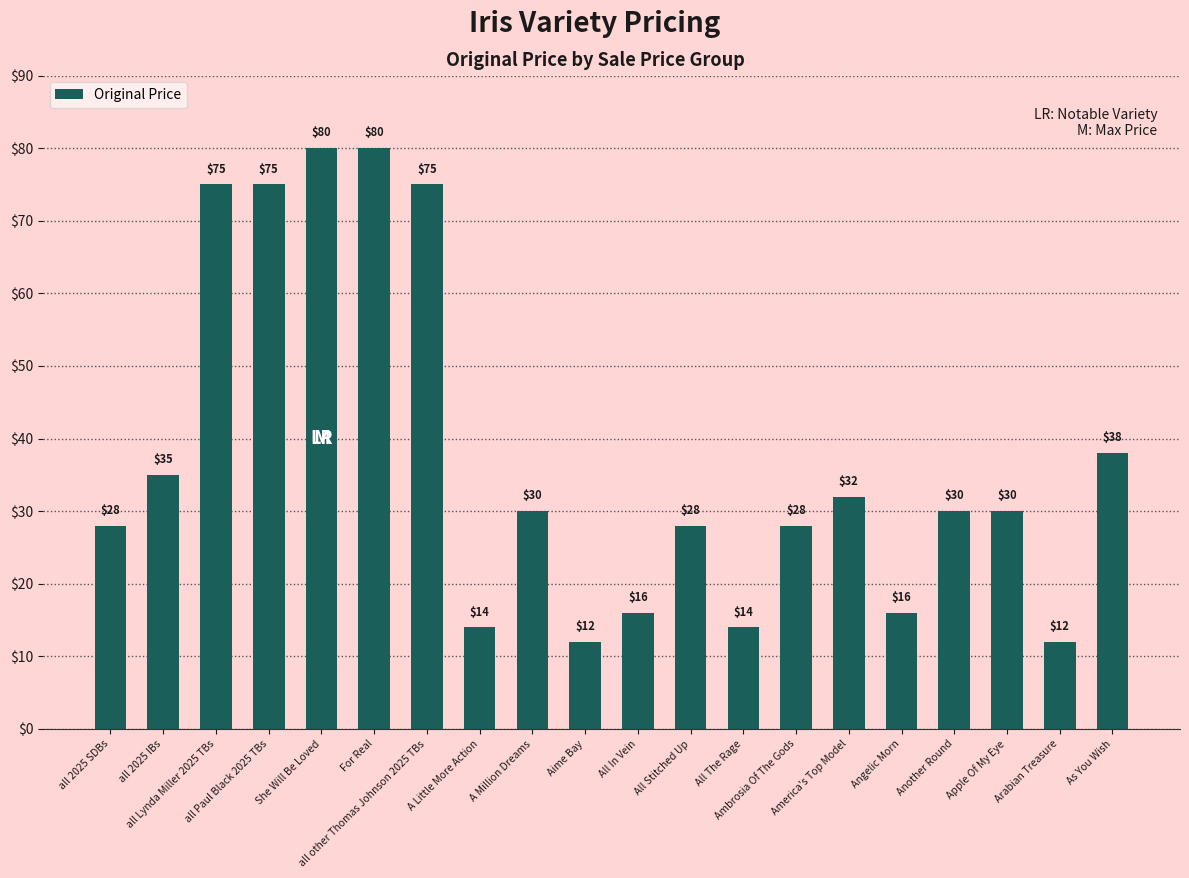

What is the value of the 3rd bar from the left?

75